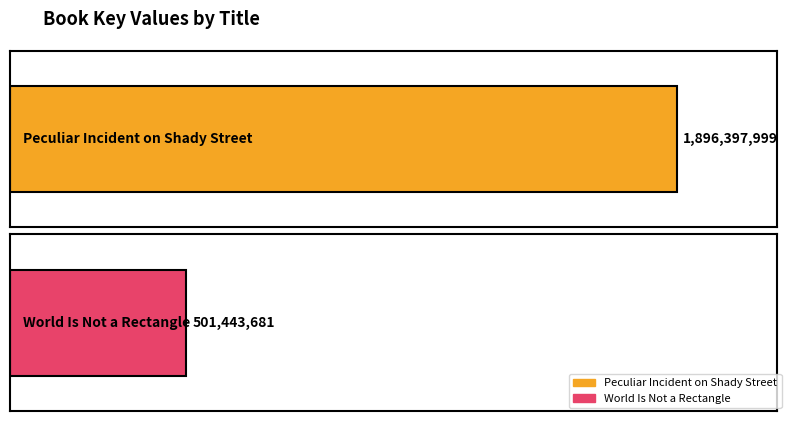

Which label corresponds to the largest value in the chart?

Peculiar Incident on Shady Street